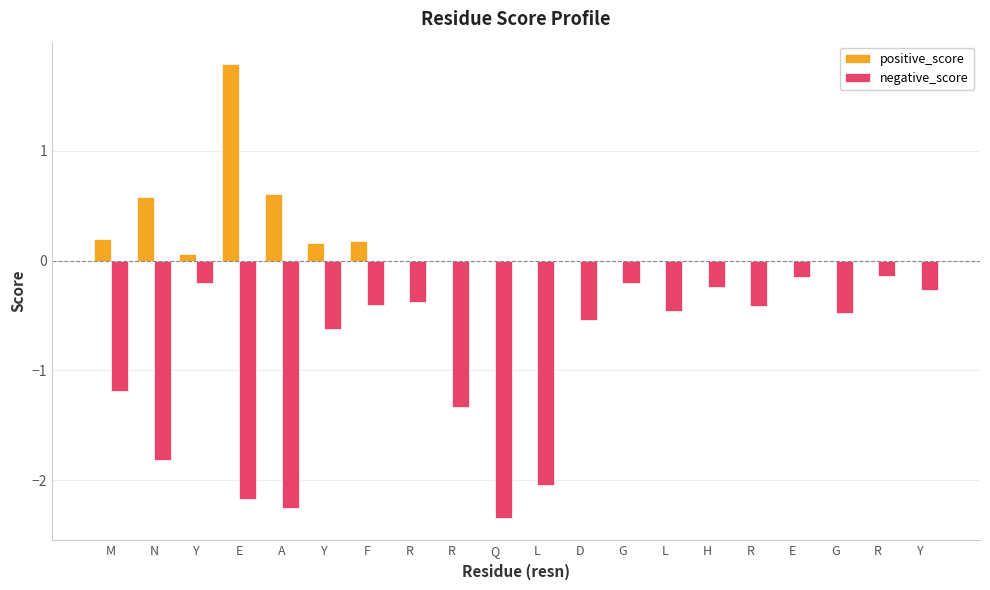

How many groups of bars are there?

20